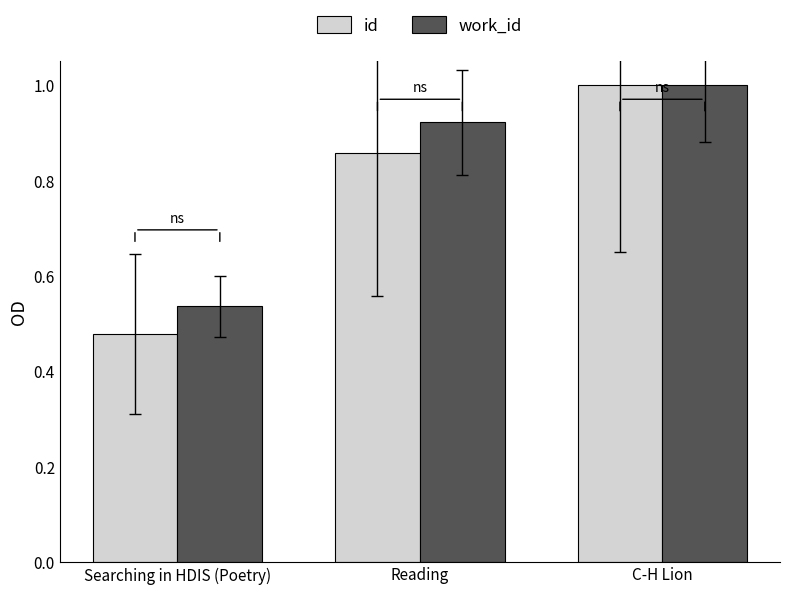

At which label does work_id reach its peak?

C-H Lion